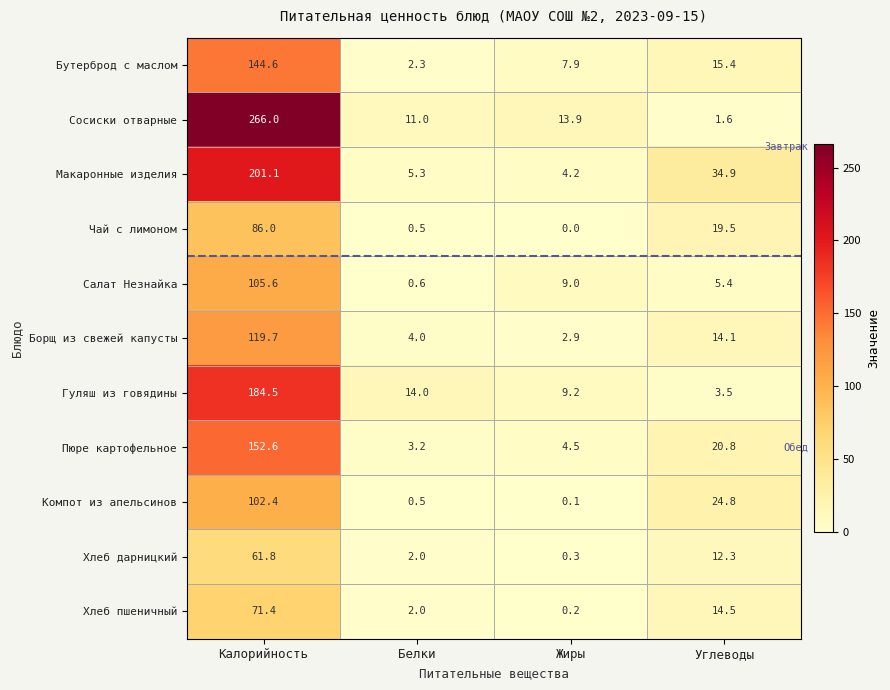

What is the difference between the highest and lowest values at Углеводы?

33.3